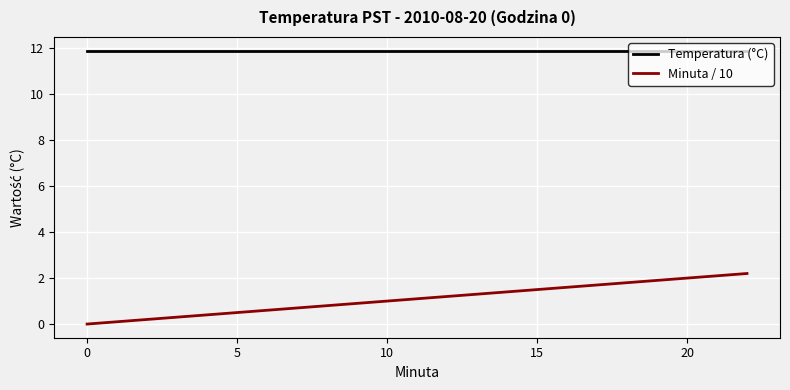

Which series has the largest range (max minus min)?

Minuta / 10